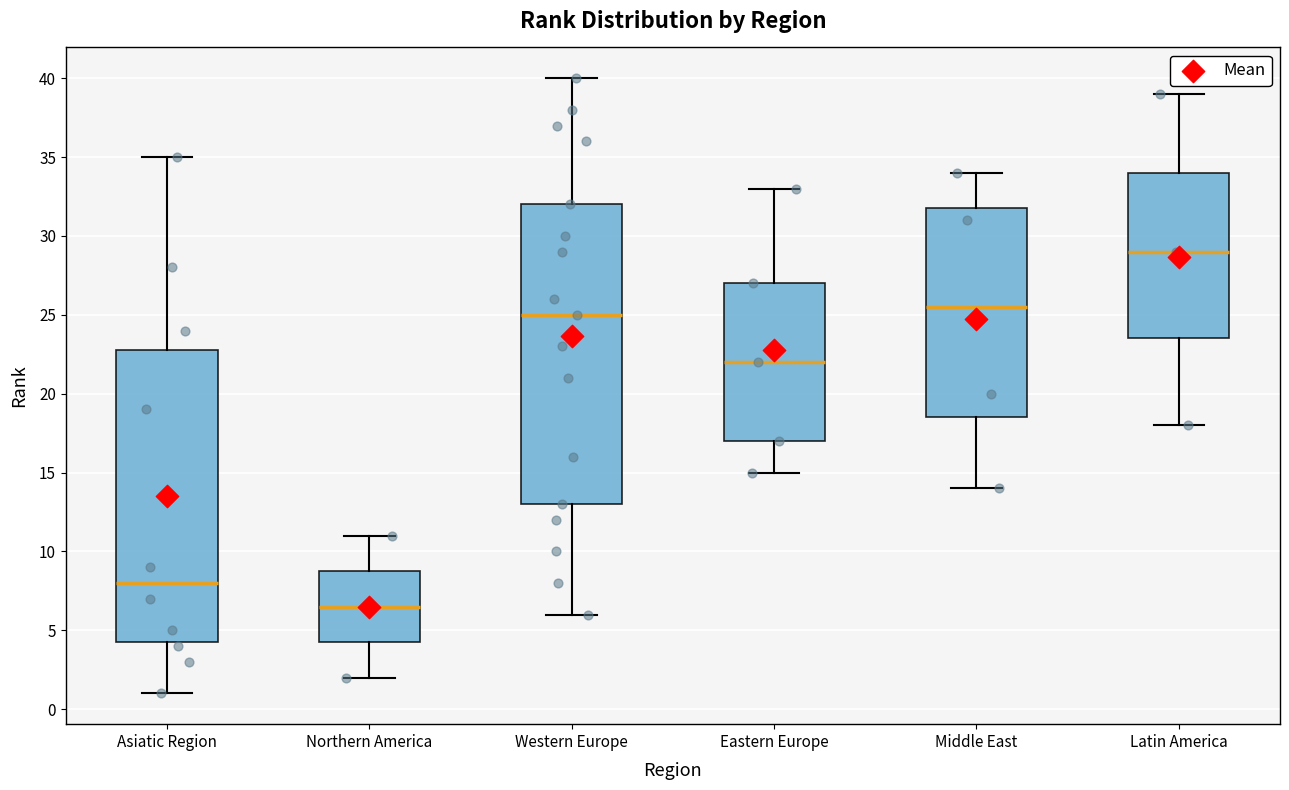

Where is the upper edge of the box for Western Europe on the y-axis? The values are not printed on the chart, so give them approximately, as read against the axis.

32.0